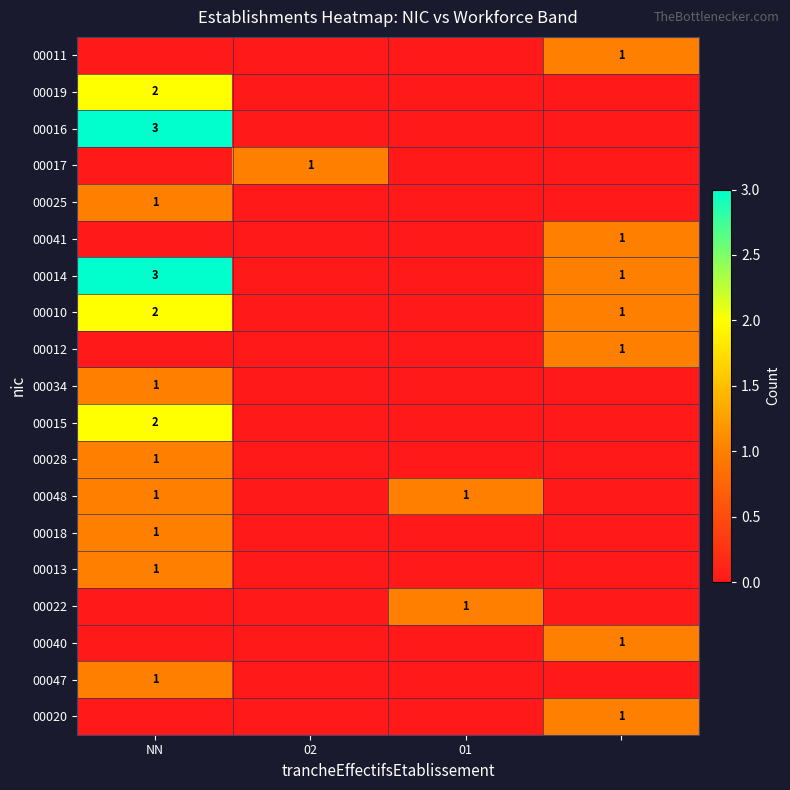

At which label does 00017 reach its peak?

02